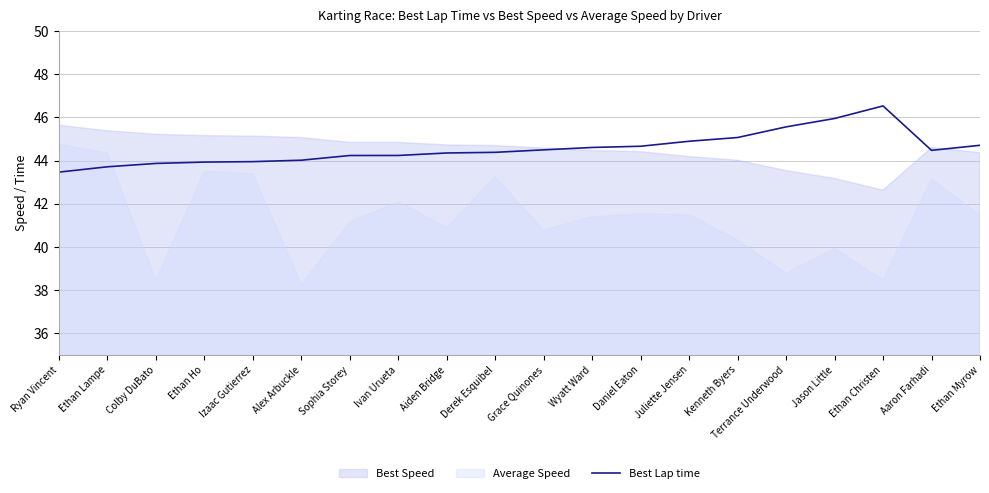

How many lines are shown in the chart?

1